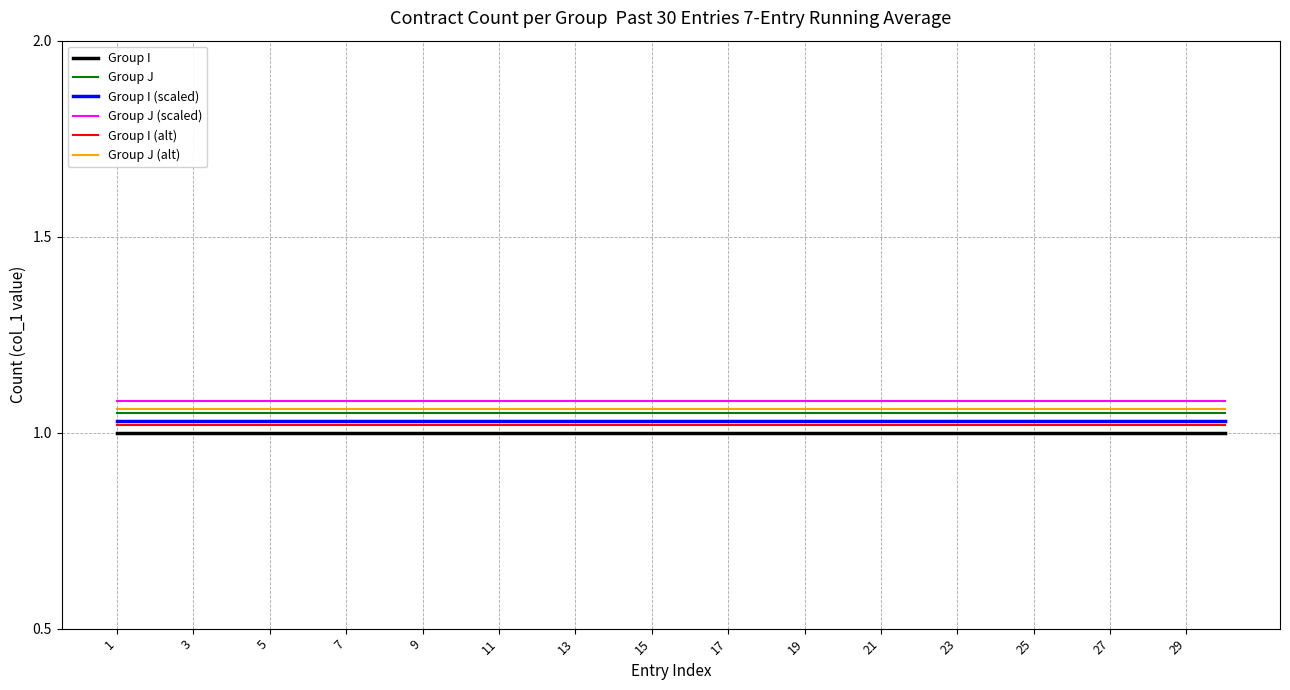

True or false: Group I (scaled) and Group J (alt) intersect in this chart.

False